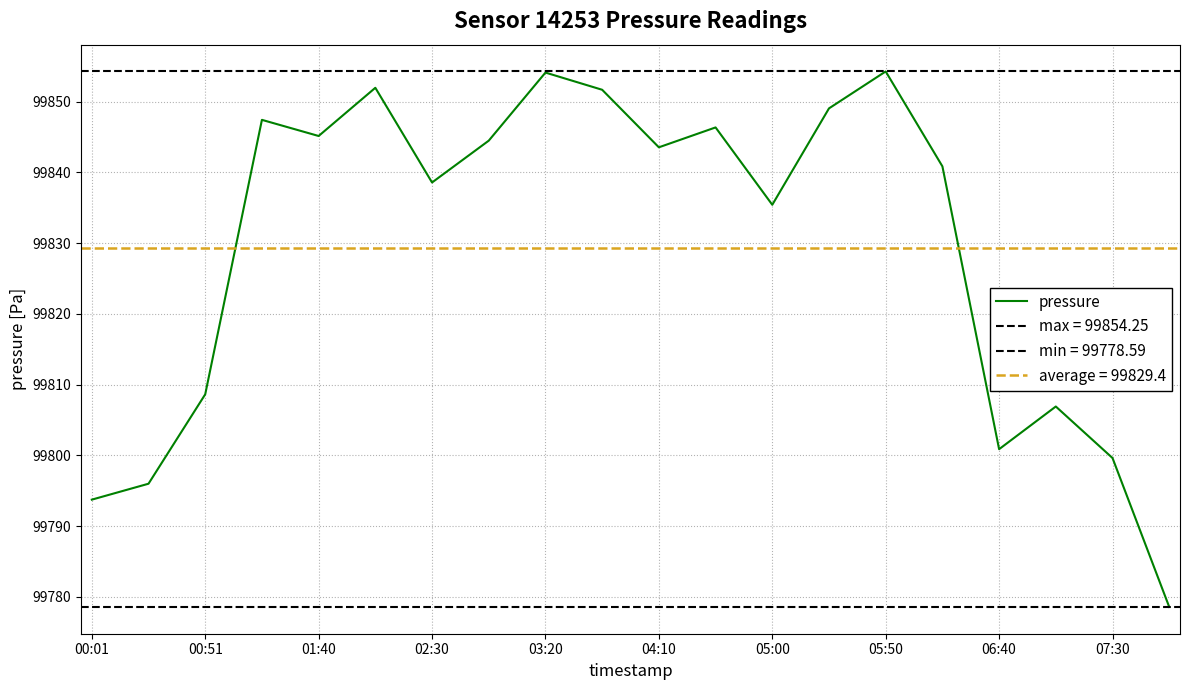

What is the minimum value for pressure?

99778.6